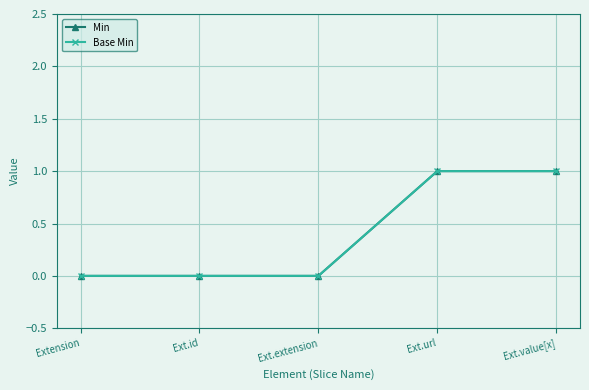

True or false: Base Min and Min intersect in this chart.

False